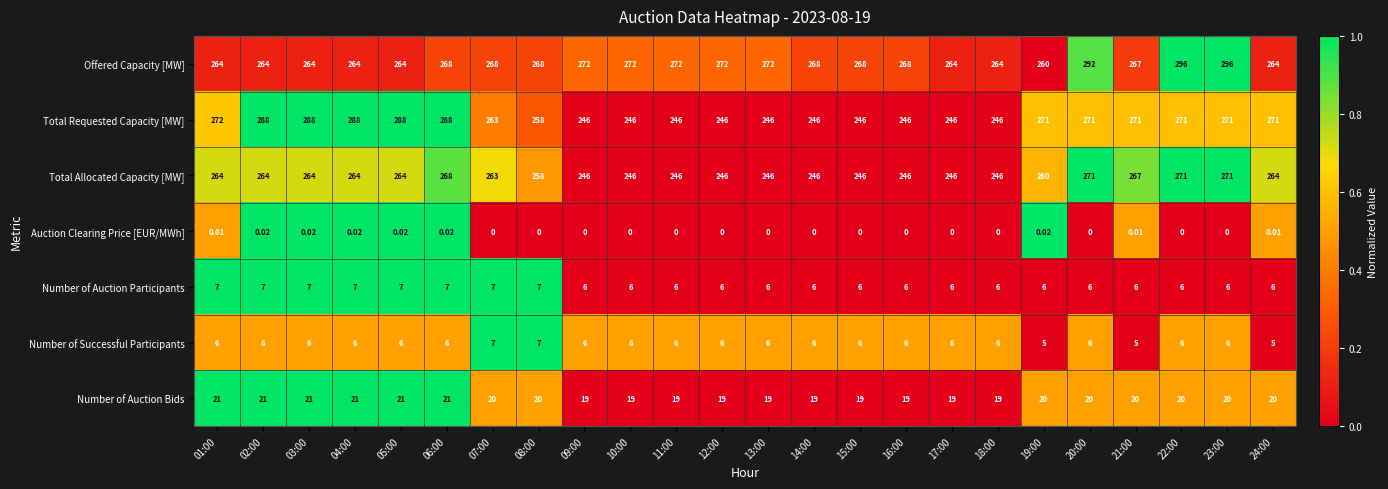

Which series has the largest range (max minus min)?

Total Requested Capacity [MW]